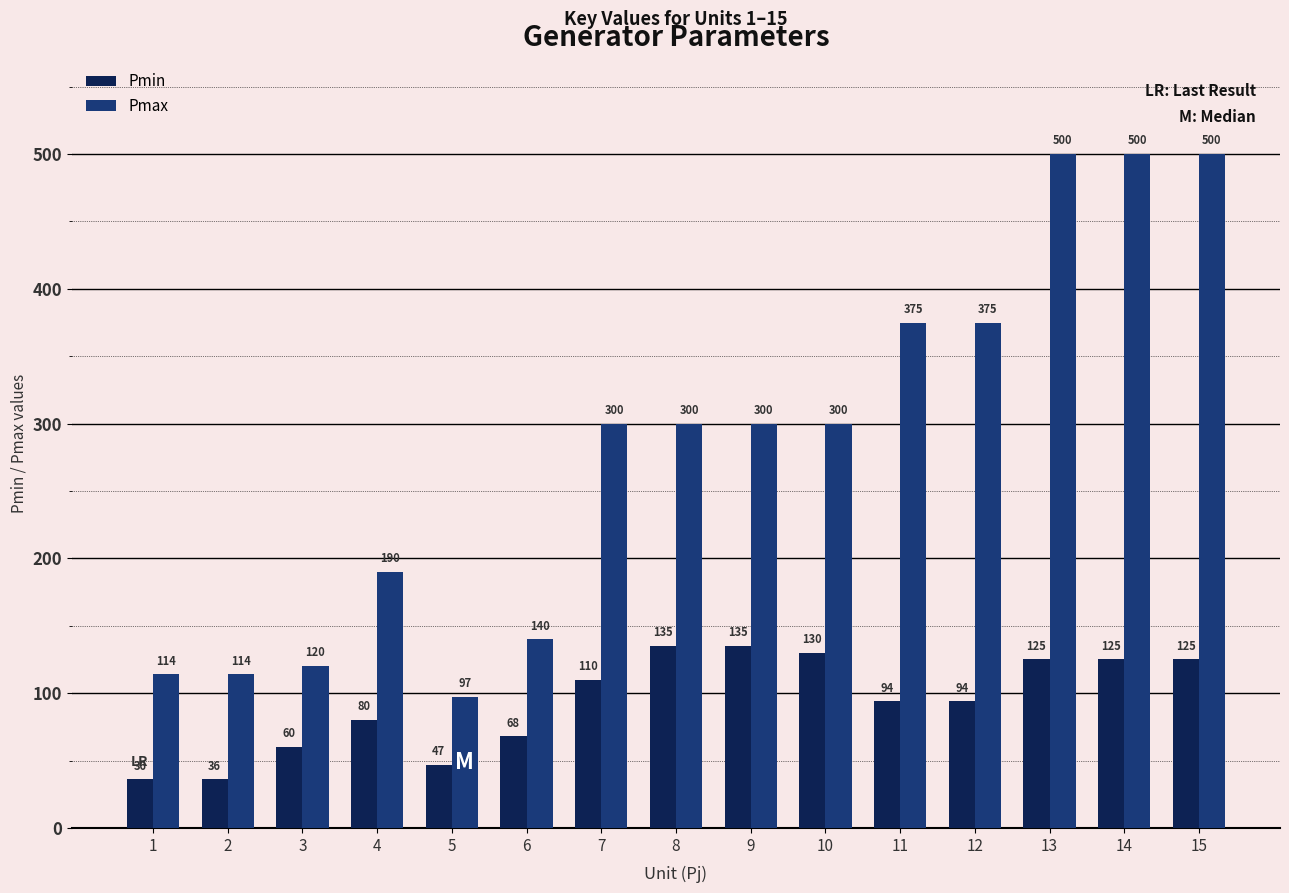

What is the average value of the Pmin series?

93